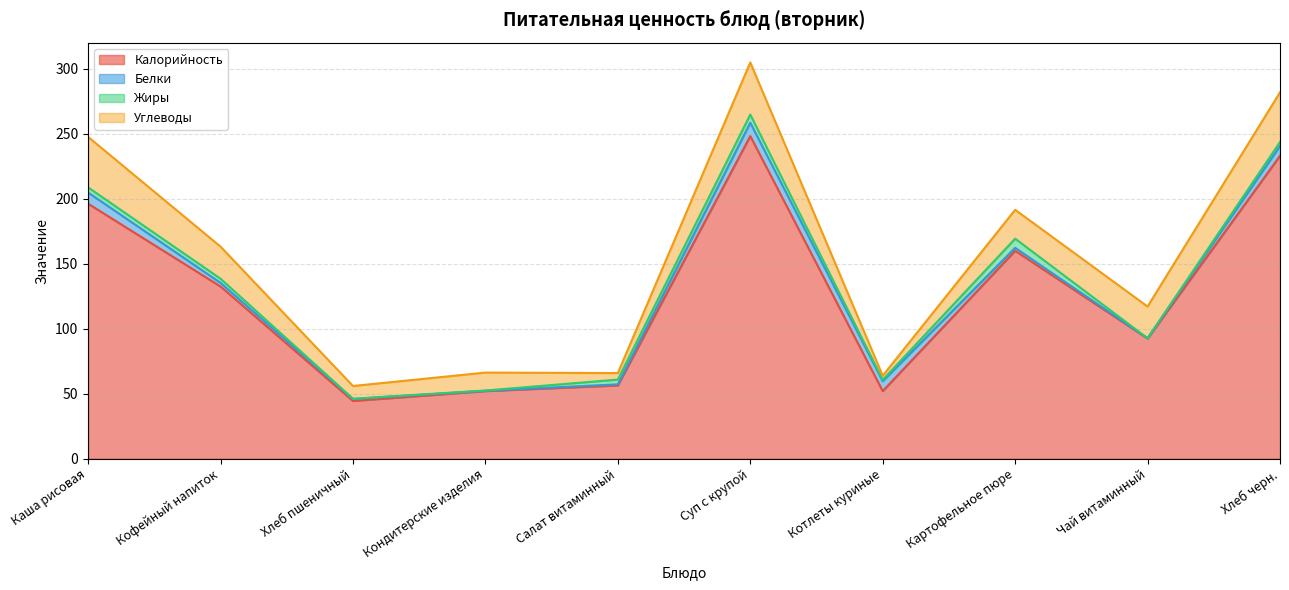

What is the difference between the highest and lowest values at Каша рисовая?

192.3